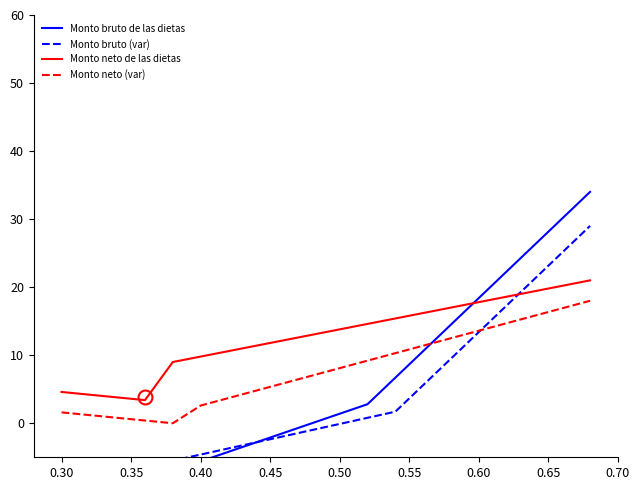

How many categories are shown in the chart?

20